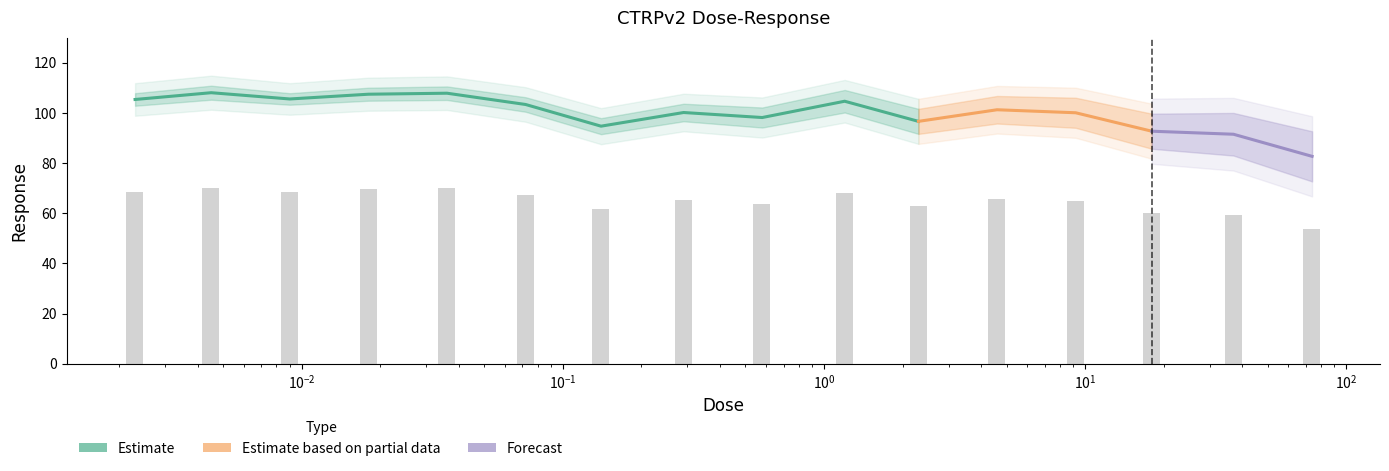

What is the smallest value displayed?

53.8